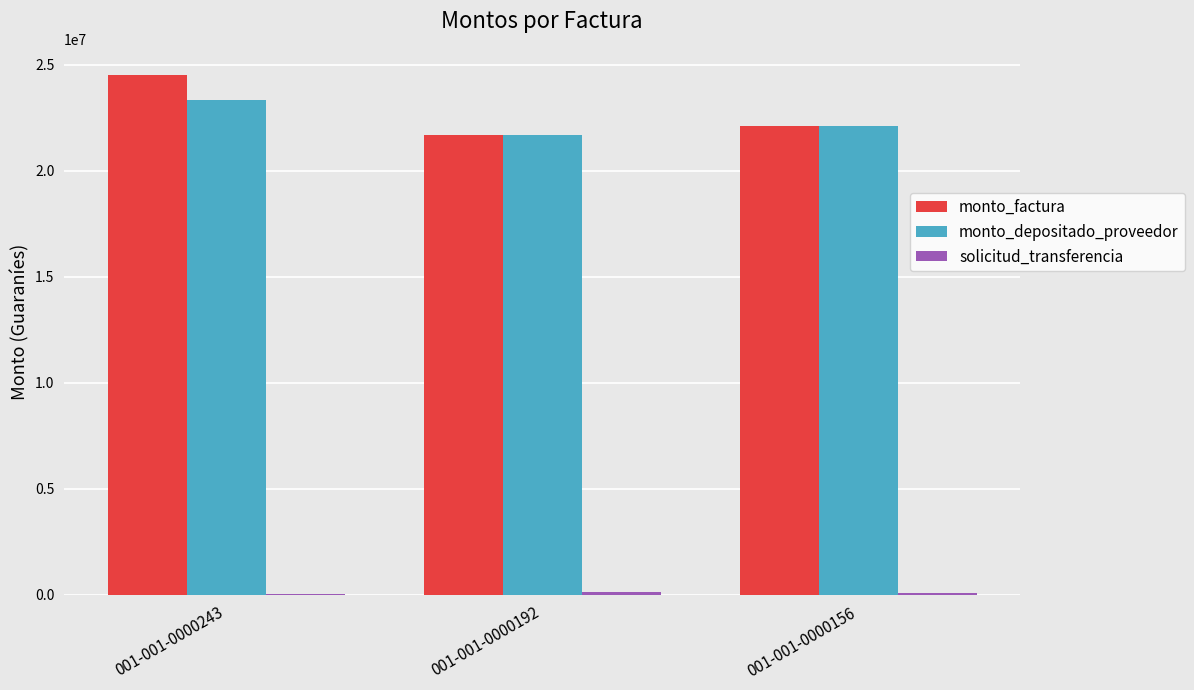

What is the sum of all monto_depositado_proveedor values?

67120631